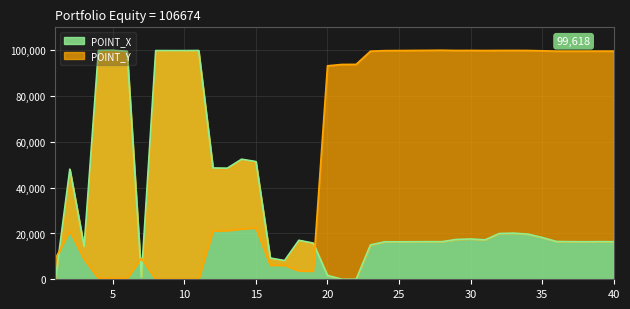

Rank the series by their maximum value, from lowest to highest.

POINT_X, POINT_Y